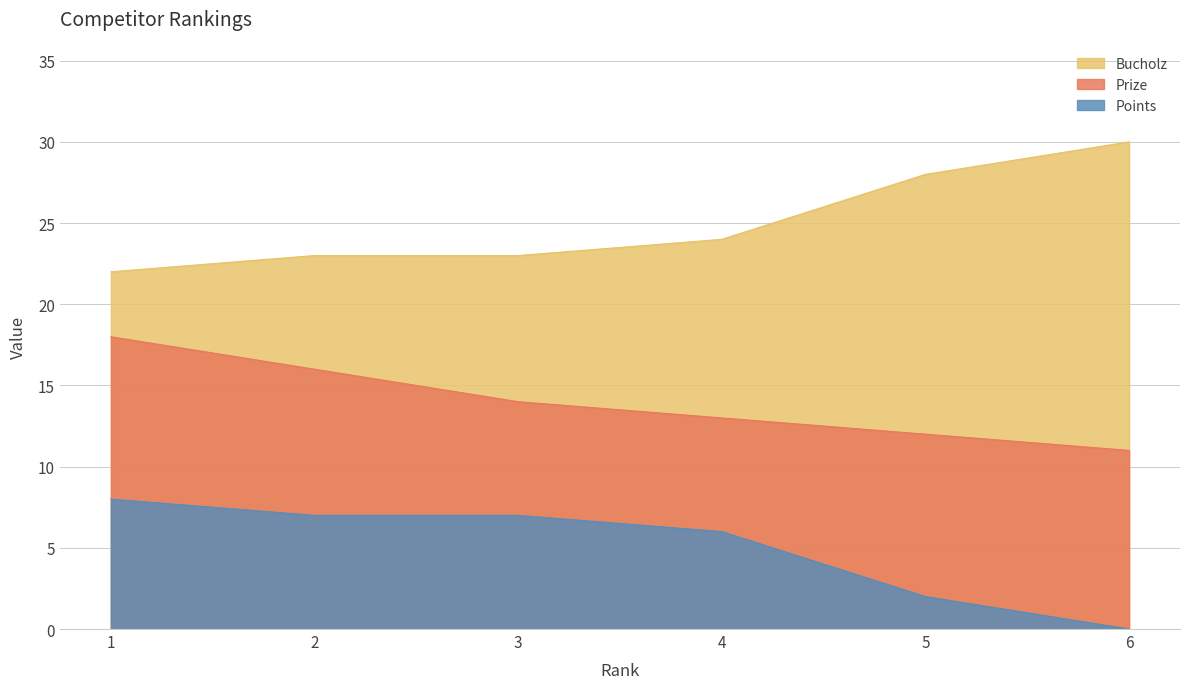

What value does the Bucholz series have at 1?

22